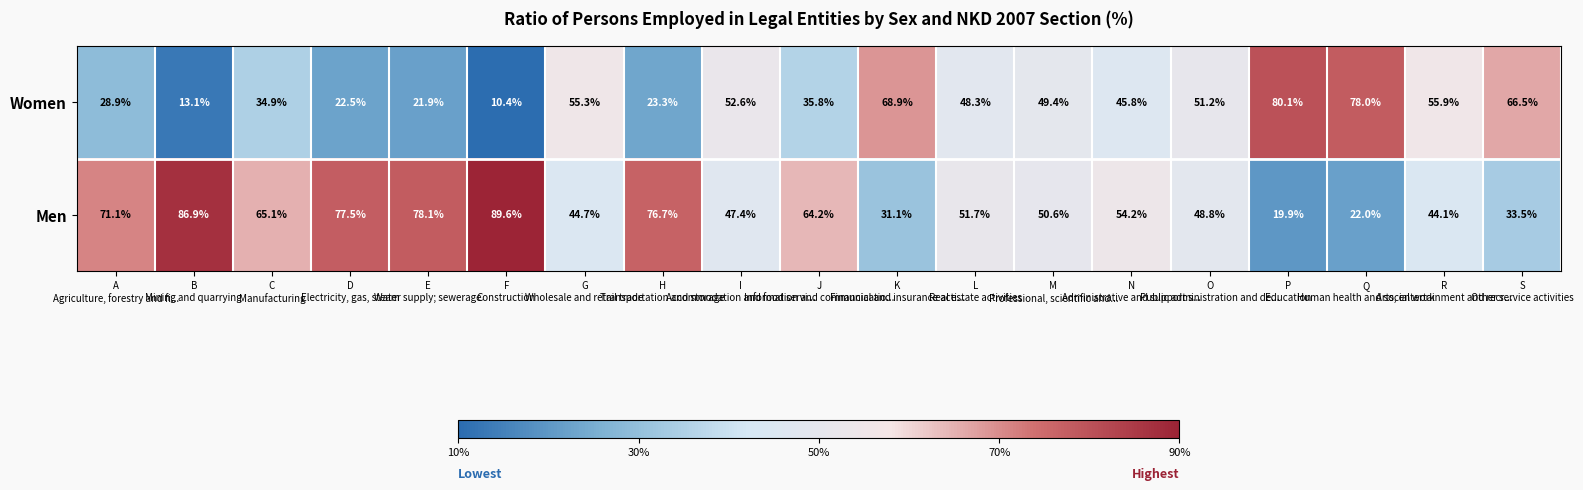

Rank the series by their maximum value, from highest to lowest.

Men, Women